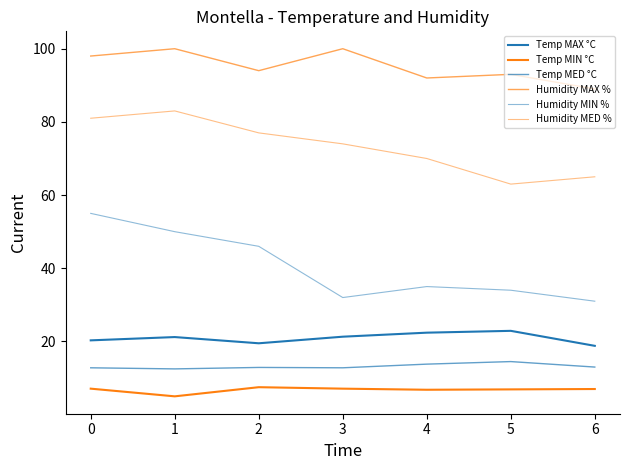

What is the value of the Humidity MED % point at the 6th from the left?

63.0